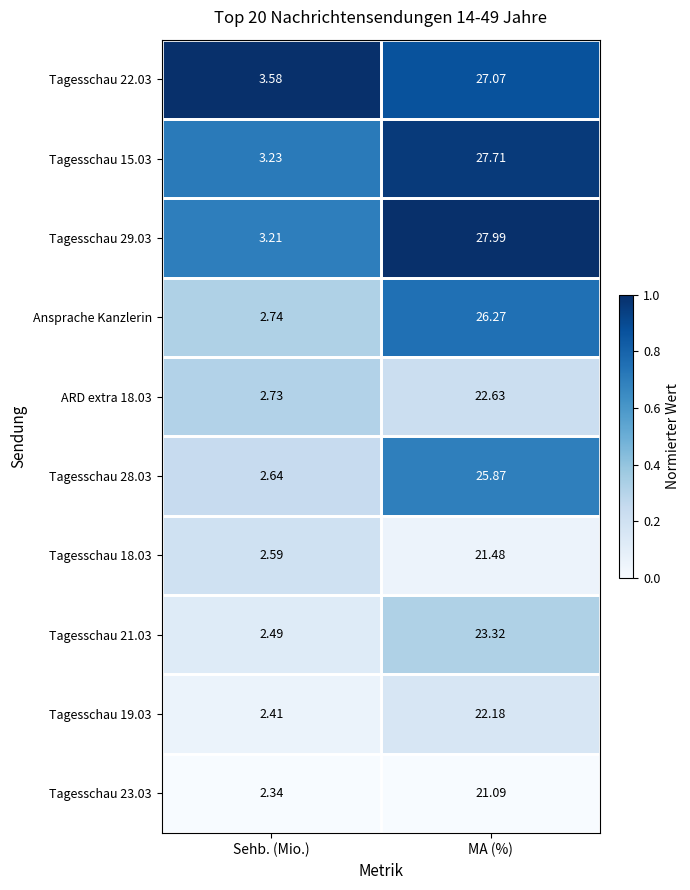

How many data points does each series have?

2